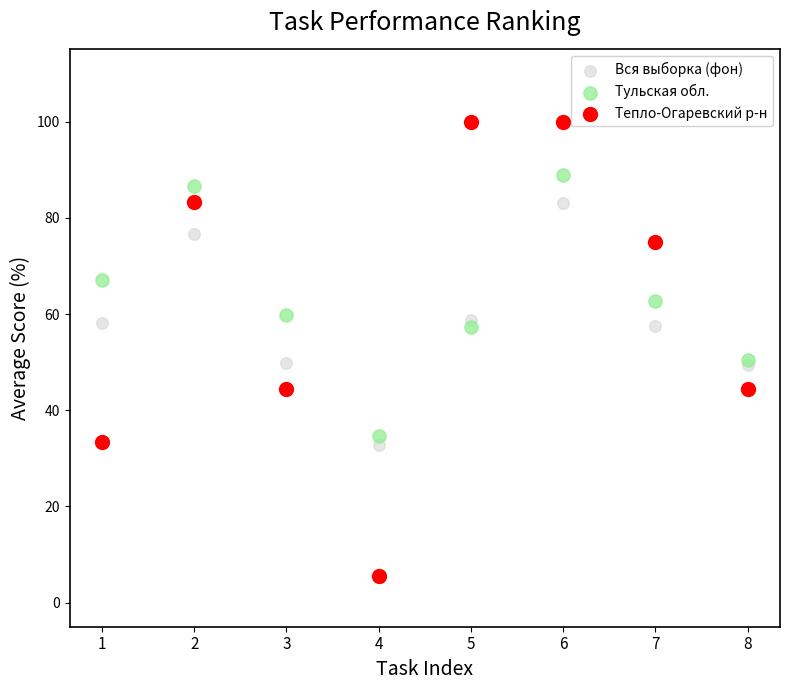

Which series reaches the maximum Y coordinate?

Тепло-Огаревский р-н